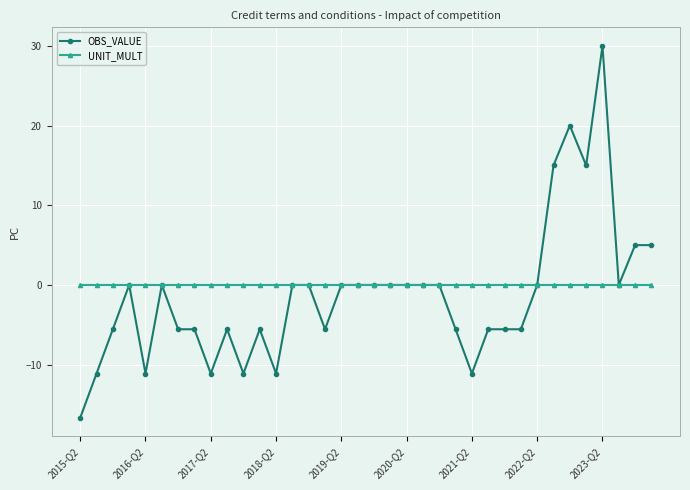

List the series in order of their peak value, lowest first.

UNIT_MULT, OBS_VALUE